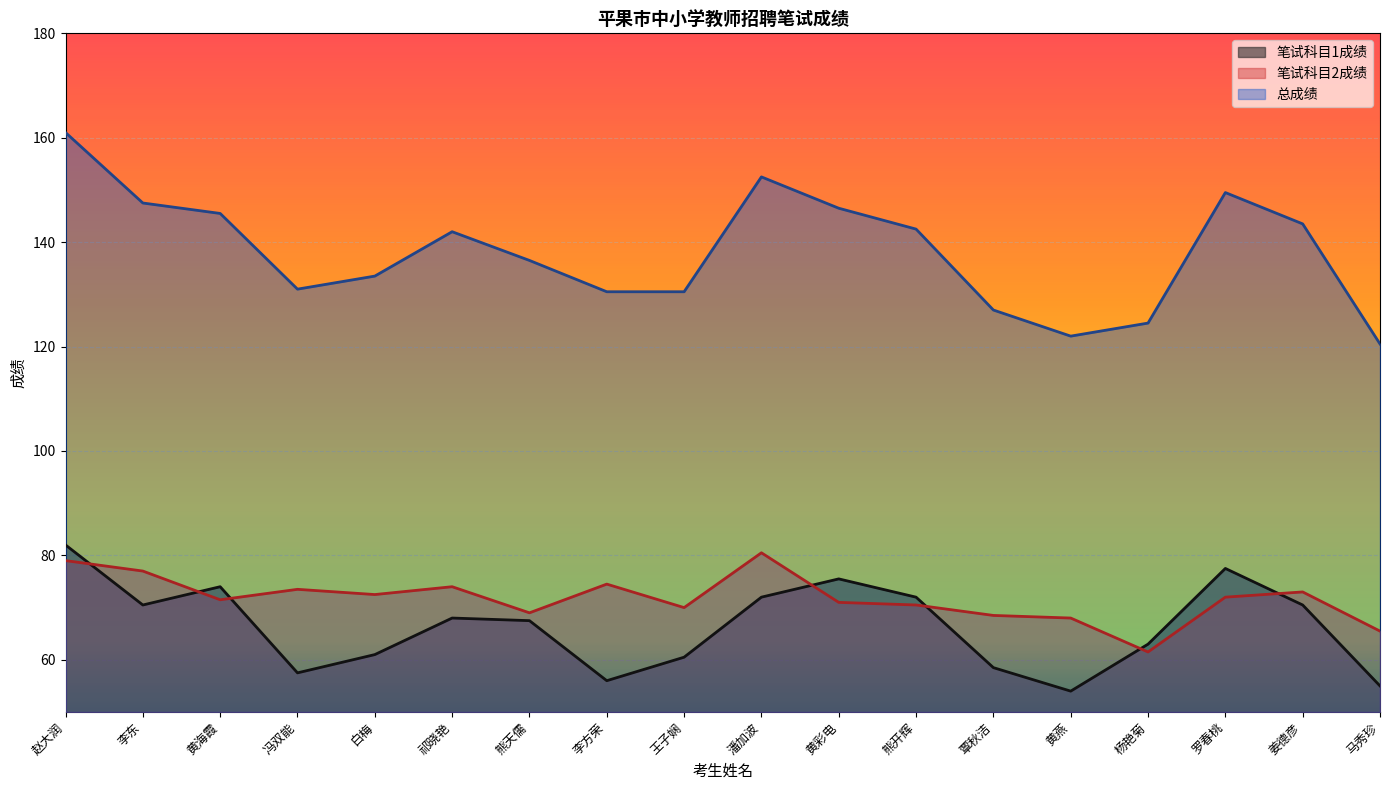

At 熊开辉, list the series in order from smallest to largest.

笔试科目2成绩, 笔试科目1成绩, 总成绩